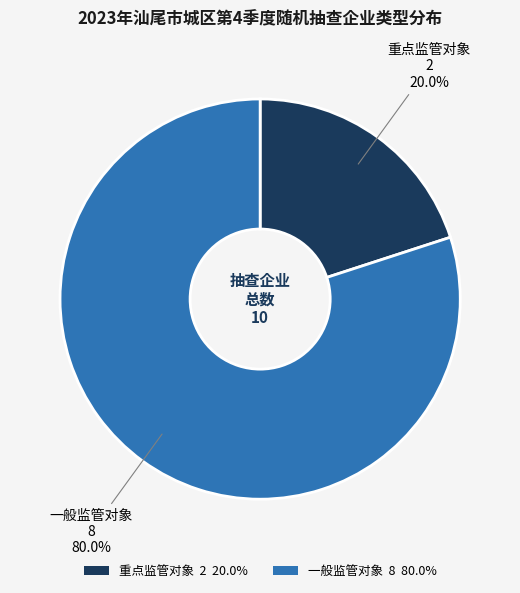

To the nearest percent, what is the difference between the 一般监管对象 and 重点监管对象 slice percentages?

60%